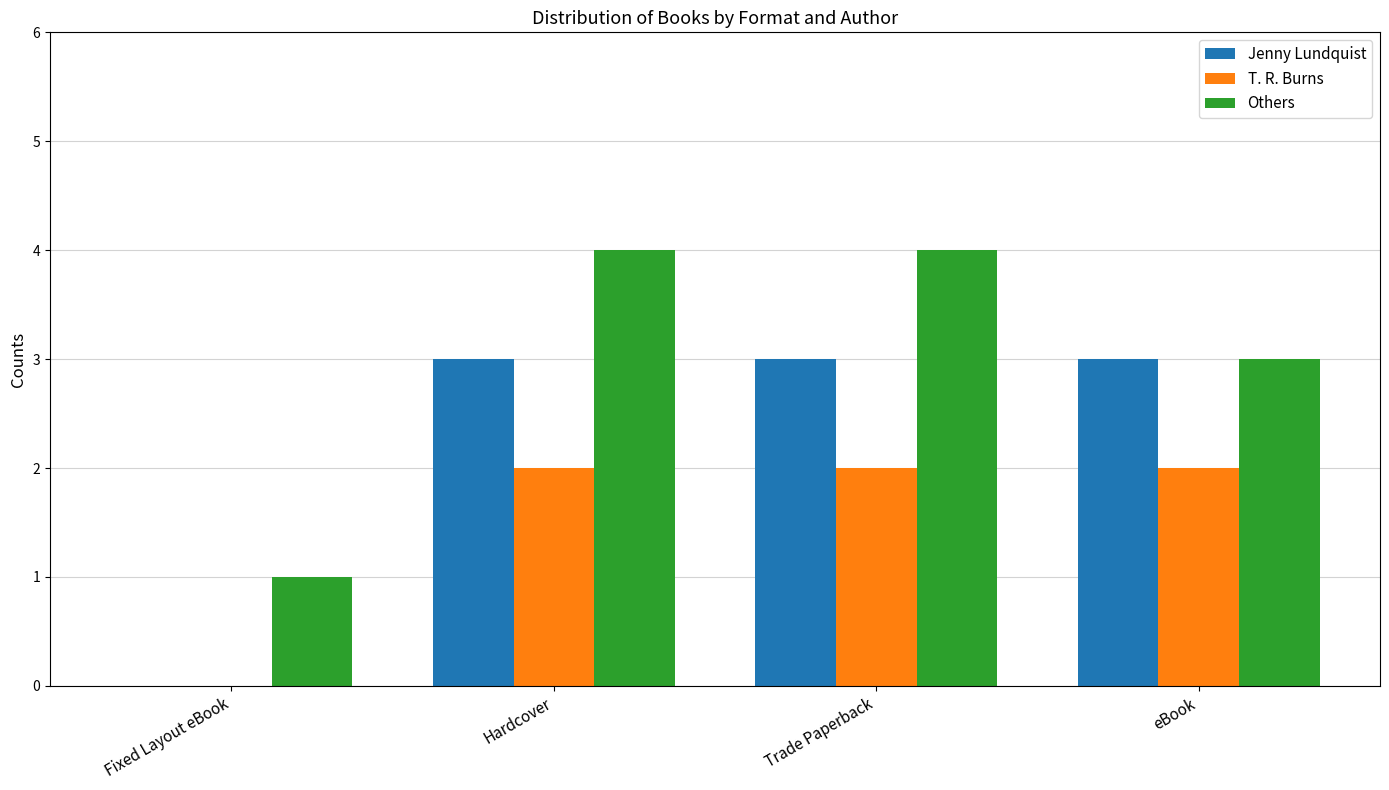

What is the average value of the Others series?

3